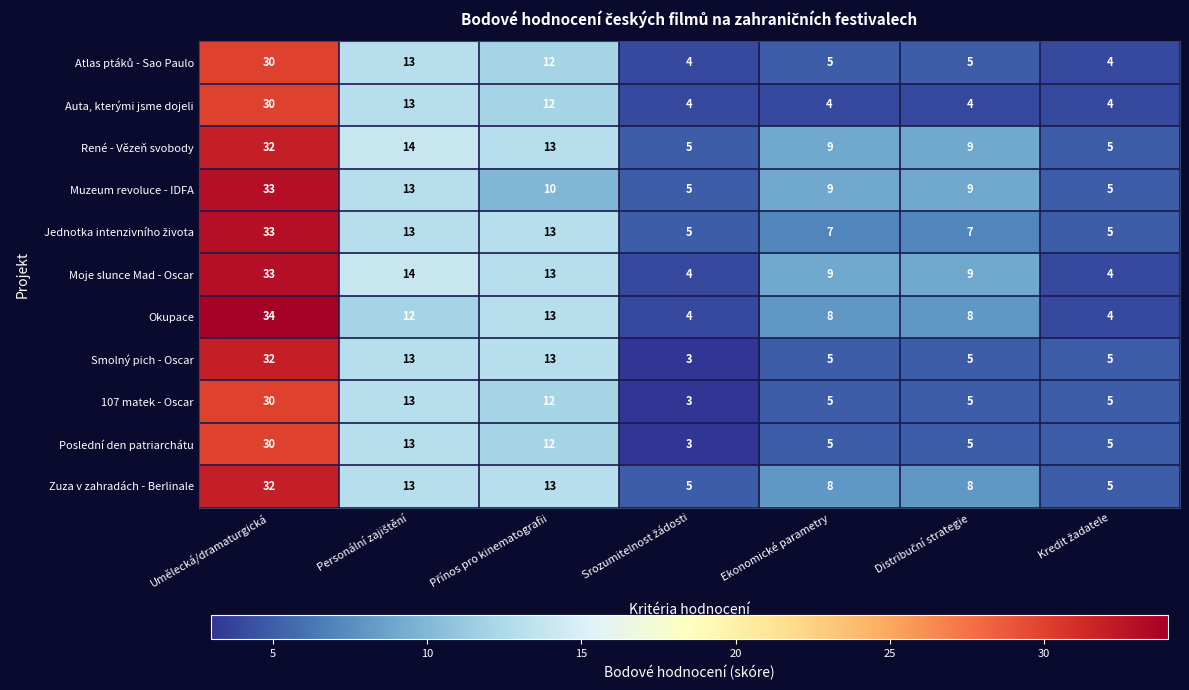

Read the René - Vězeň svobody value at Umělecká/dramaturgická, to the nearest 10.

30